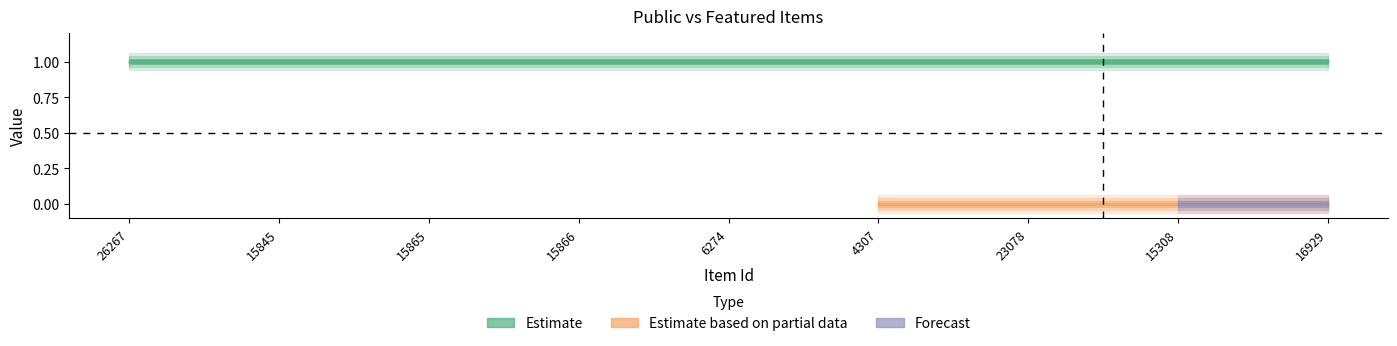

What is the maximum value for public?

1